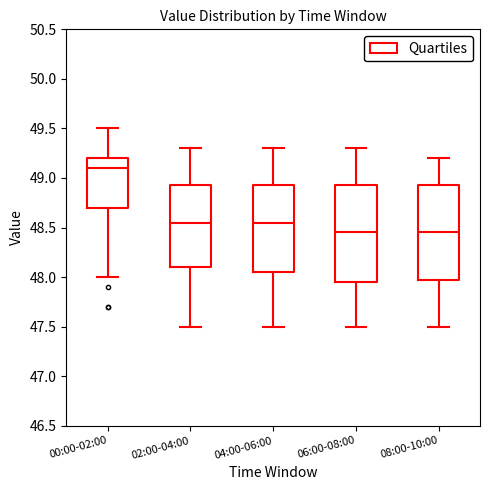

Reading left to right, read every box against the y-axis: the position of its median line, the range the box covers, and the ends of its whiskers. The values are not printed on the chart, so give them approximately, as read against the axis.

00:00-02:00: median 49.10, box 48.70 to 49.20, whiskers 48.00 to 49.50
02:00-04:00: median 48.55, box 48.10 to 48.95, whiskers 47.50 to 49.30
04:00-06:00: median 48.55, box 48.05 to 48.95, whiskers 47.50 to 49.30
06:00-08:00: median 48.45, box 47.95 to 48.95, whiskers 47.50 to 49.30
08:00-10:00: median 48.45, box 48.00 to 48.95, whiskers 47.50 to 49.20